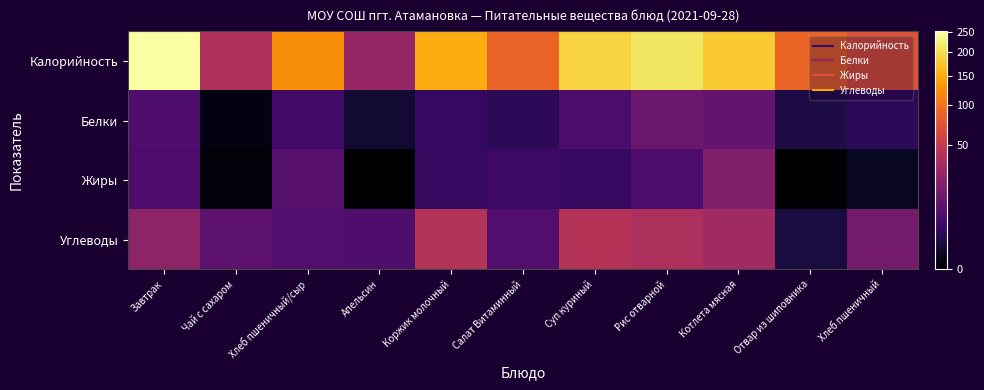

Rank the series by their maximum value, from lowest to highest.

Белки, Жиры, Углеводы, Калорийность